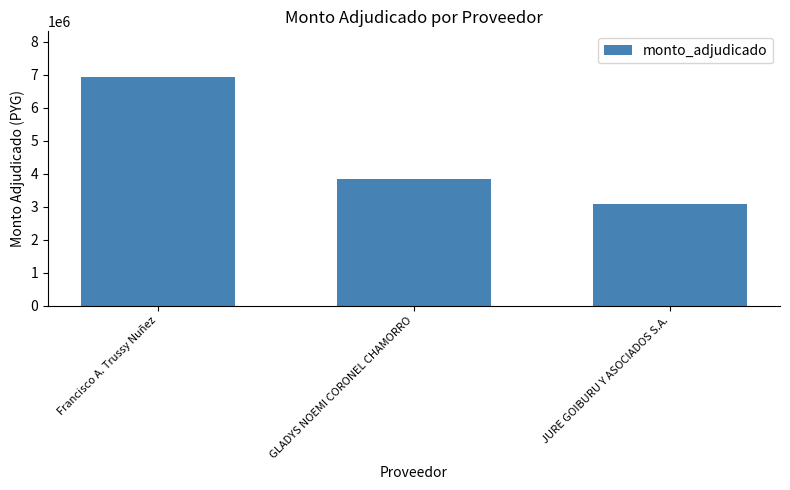

What is the label of the 2nd bar from the left?

GLADYS NOEMI CORONEL CHAMORRO